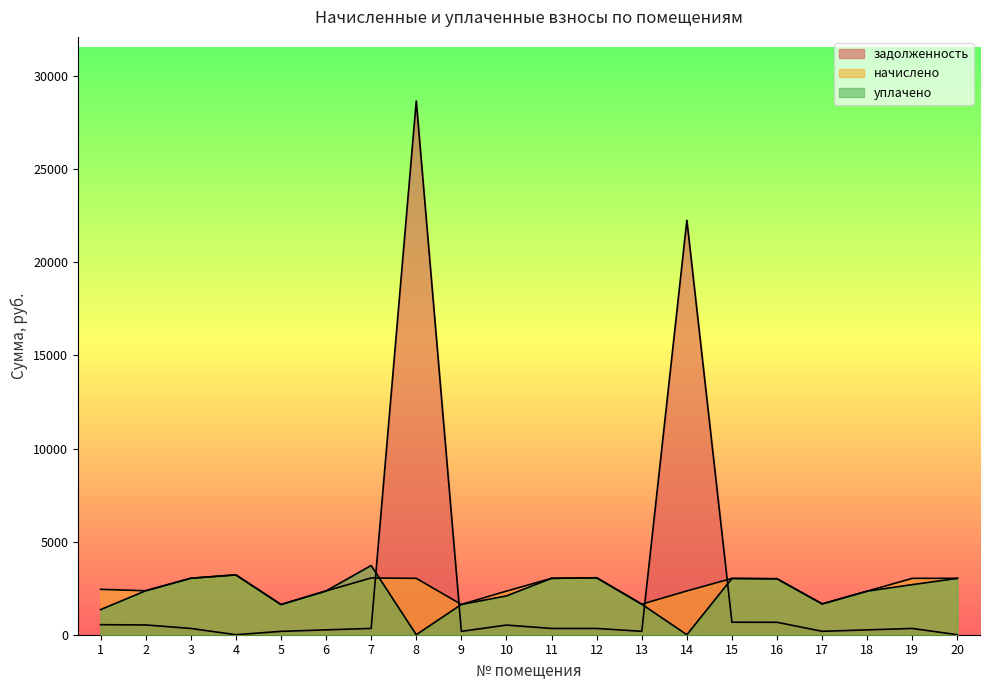

List the labels in order of начислено value, smallest first.

5, 9, 13, 17, 10, 18, 6, 14, 2, 1, 16, 15, 8, 11, 19, 20, 3, 7, 12, 4